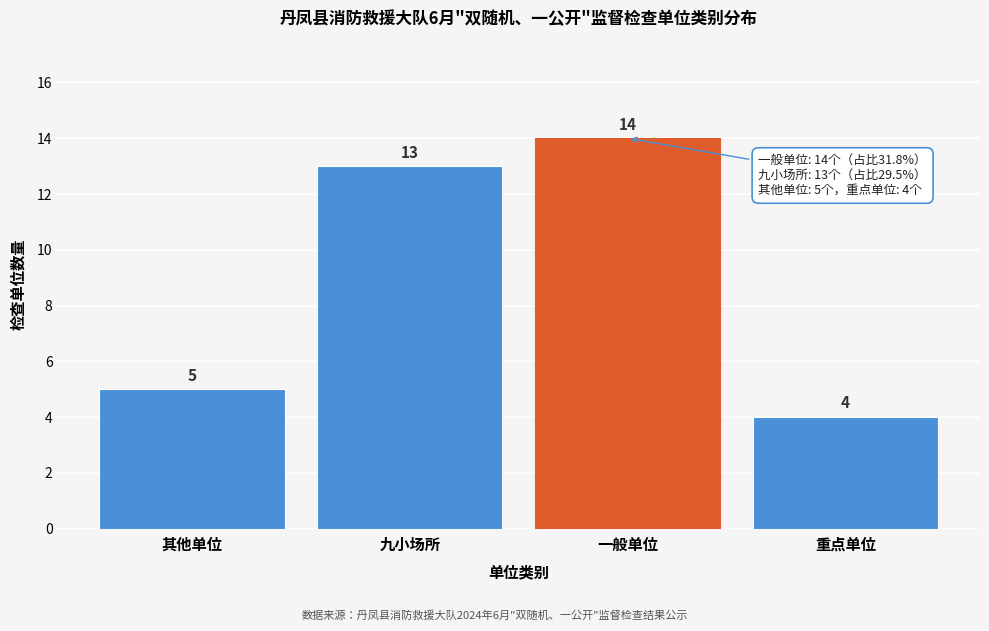

Reading left to right, transcribe all the data shown in this chart.

5	13	14	4